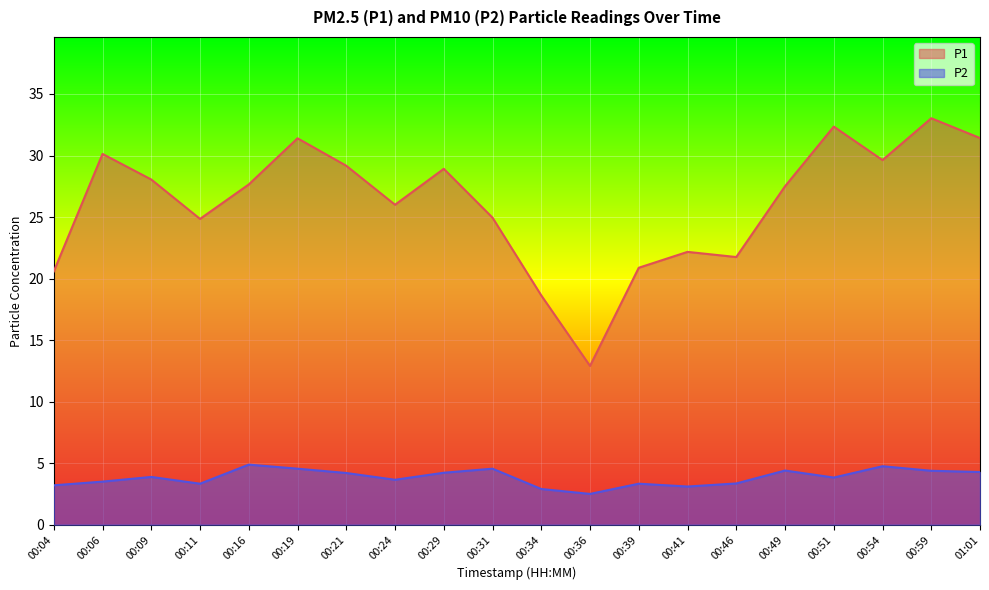

Reading left to right, list all the values displayed in this chart.

P1: 20.6	30.1	28.1	24.9	27.6	31.4	29.2	26.0	28.9	24.9	18.6	12.9	20.9	22.2	21.8	27.5	32.4	29.6	33.0	31.4
P2: 3.2	3.5	3.9	3.3	4.9	4.5	4.2	3.6	4.2	4.5	2.9	2.5	3.3	3.1	3.4	4.4	3.8	4.8	4.4	4.3